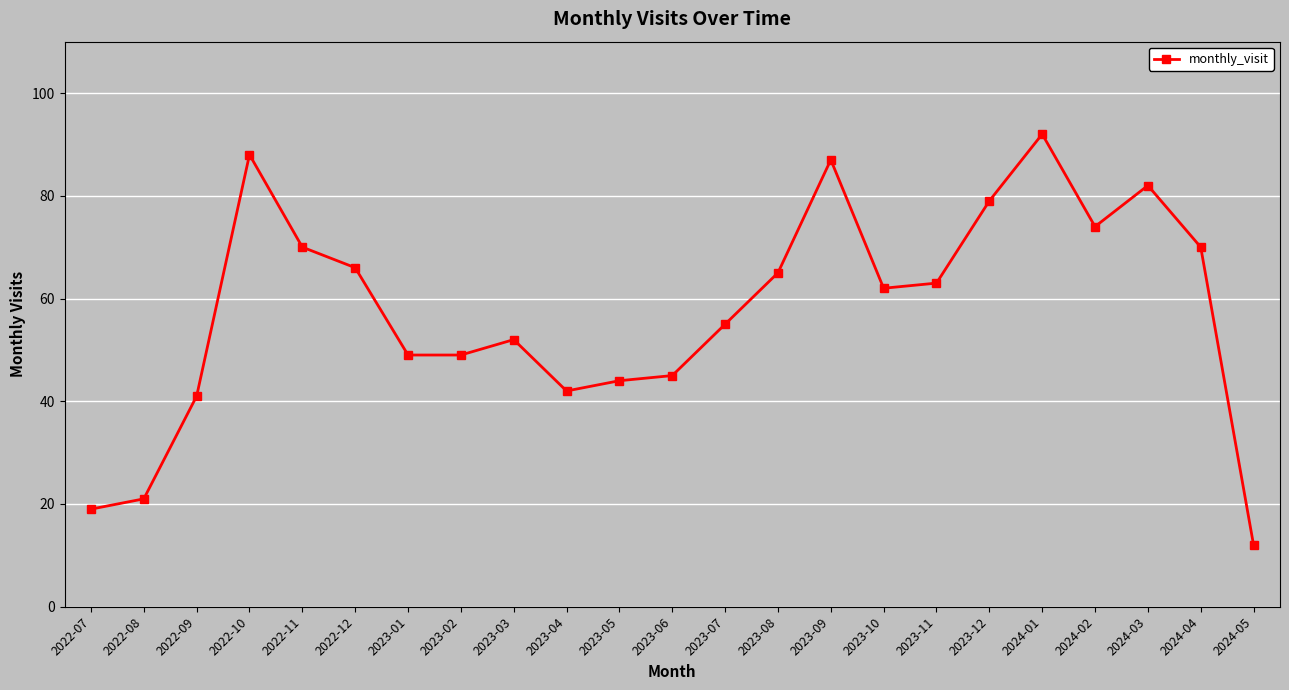

How many lines are shown in the chart?

1